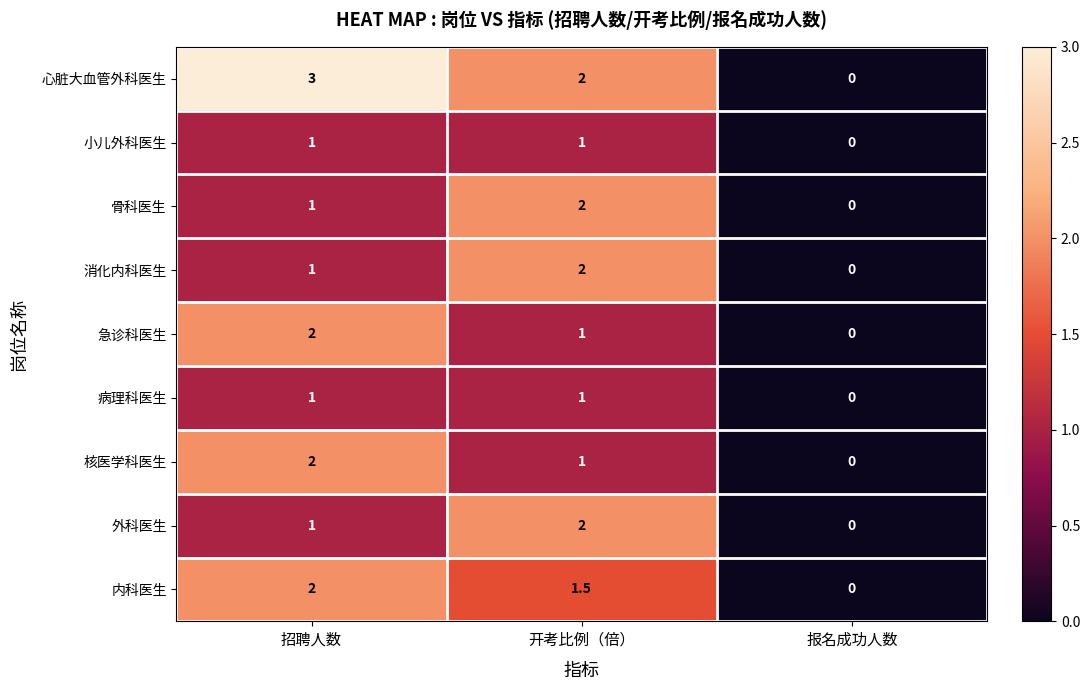

Reading left to right, extract all data points from this chart.

心脏大血管外科医生: 招聘人数=3.0	开考比例（倍）=2.0	报名成功人数=0.0
小儿外科医生: 招聘人数=1.0	开考比例（倍）=1.0	报名成功人数=0.0
骨科医生: 招聘人数=1.0	开考比例（倍）=2.0	报名成功人数=0.0
消化内科医生: 招聘人数=1.0	开考比例（倍）=2.0	报名成功人数=0.0
急诊科医生: 招聘人数=2.0	开考比例（倍）=1.0	报名成功人数=0.0
病理科医生: 招聘人数=1.0	开考比例（倍）=1.0	报名成功人数=0.0
核医学科医生: 招聘人数=2.0	开考比例（倍）=1.0	报名成功人数=0.0
外科医生: 招聘人数=1.0	开考比例（倍）=2.0	报名成功人数=0.0
内科医生: 招聘人数=2.0	开考比例（倍）=1.5	报名成功人数=0.0